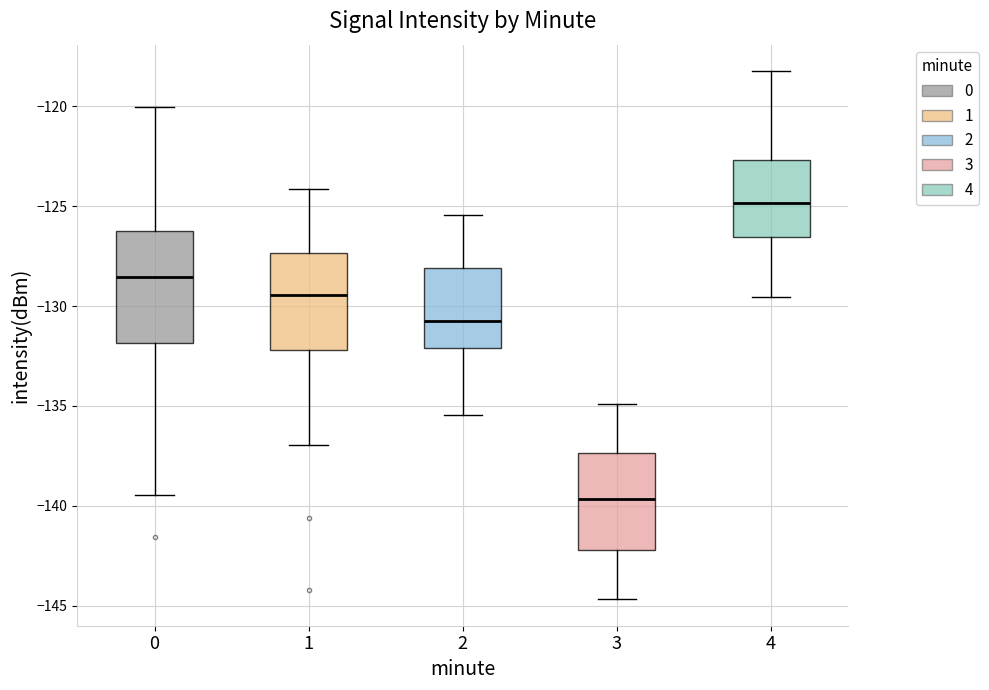

Which box has the highest median line?

4